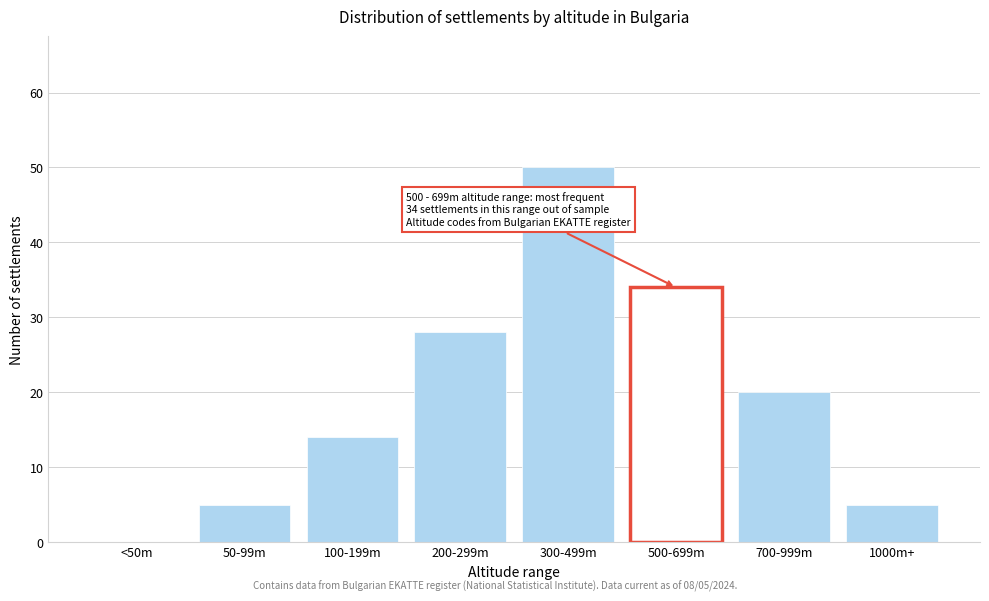

Reading right to left, list all the values displayed in this chart.

1000m+=5	700-999m=20	500-699m=34	300-499m=50	200-299m=28	100-199m=14	50-99m=5	<50m=0